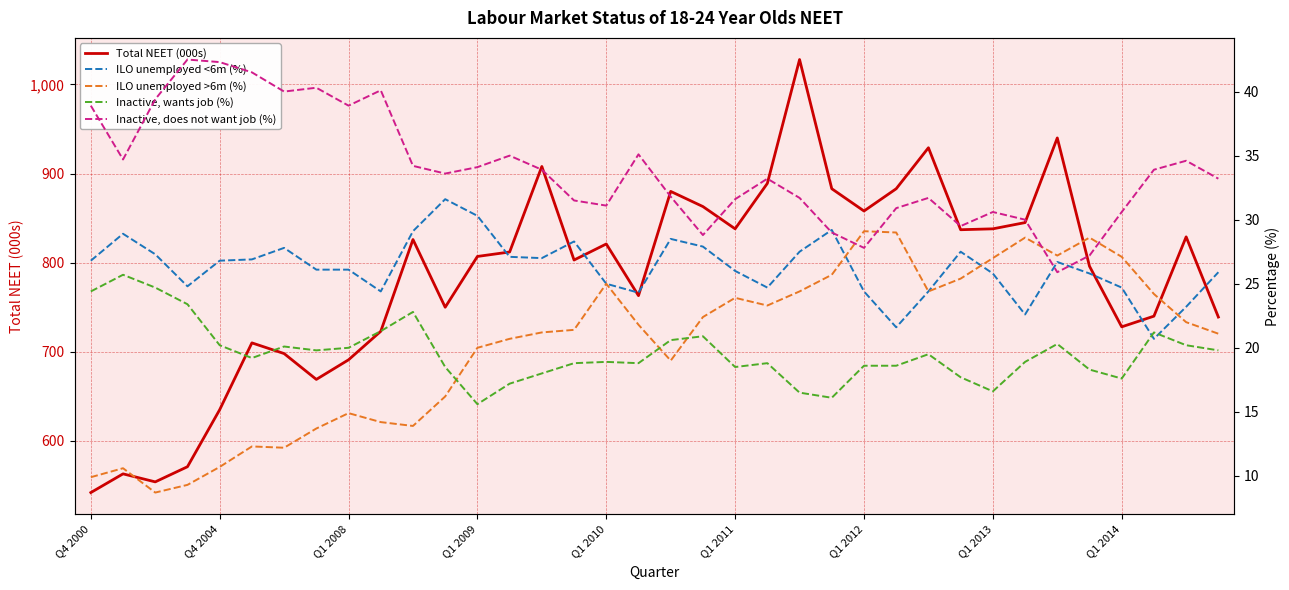

What is the lowest value of the Total NEET (000s) series?

542